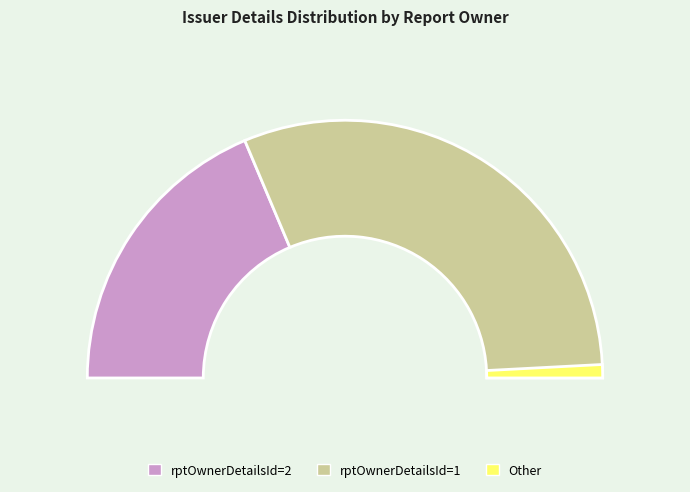

The 2 slice represents 49% of the pie. True or false?

False